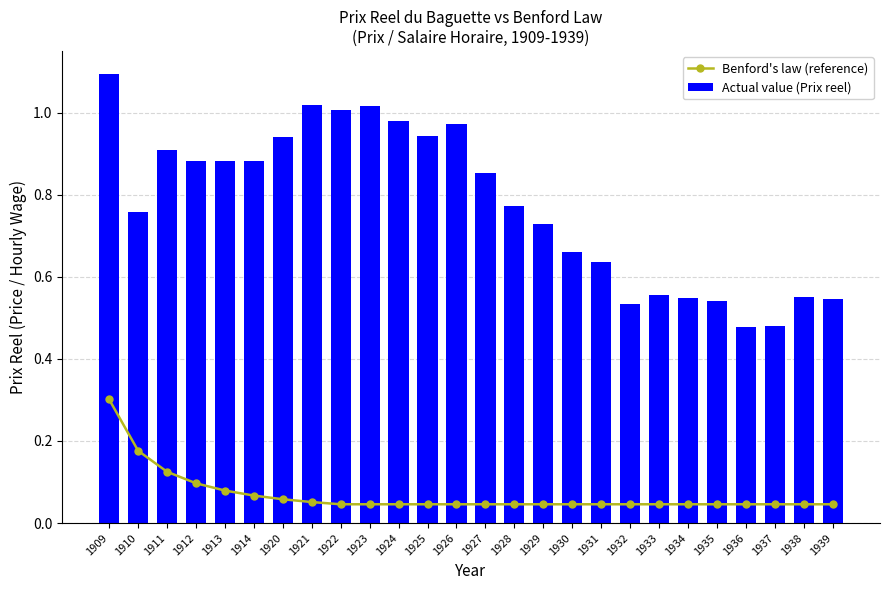

Rank the series by their average value, from lowest to highest.

Benford's law (reference), Actual value (Prix reel)